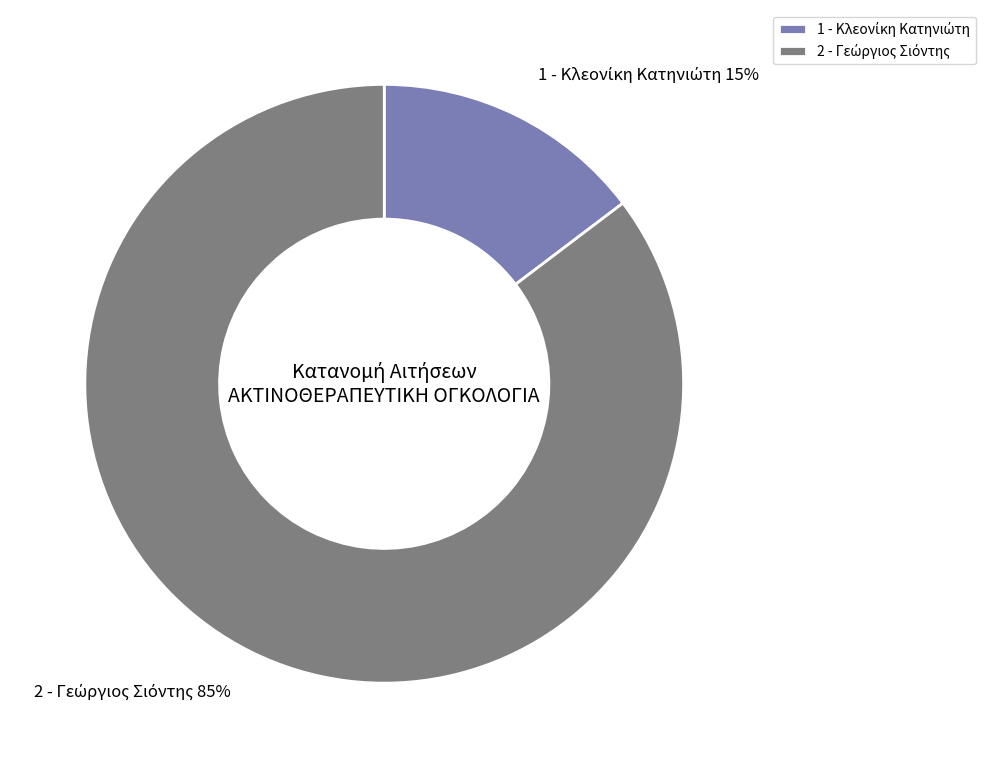

To the nearest percent, what is the average slice percentage?

50%